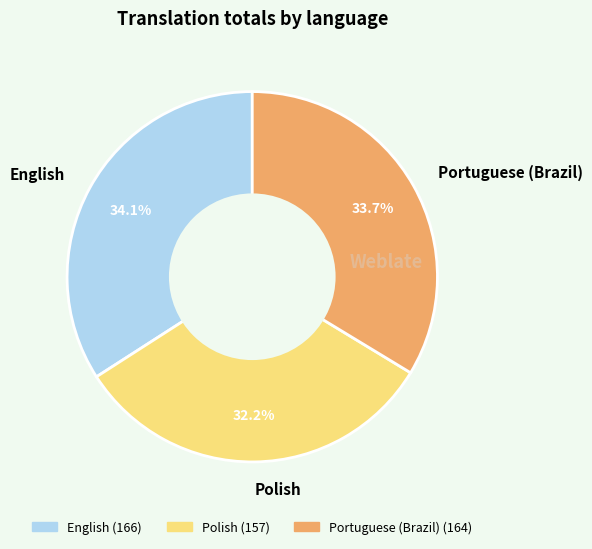

Do Polish and English together represent more than half of the pie?

Yes